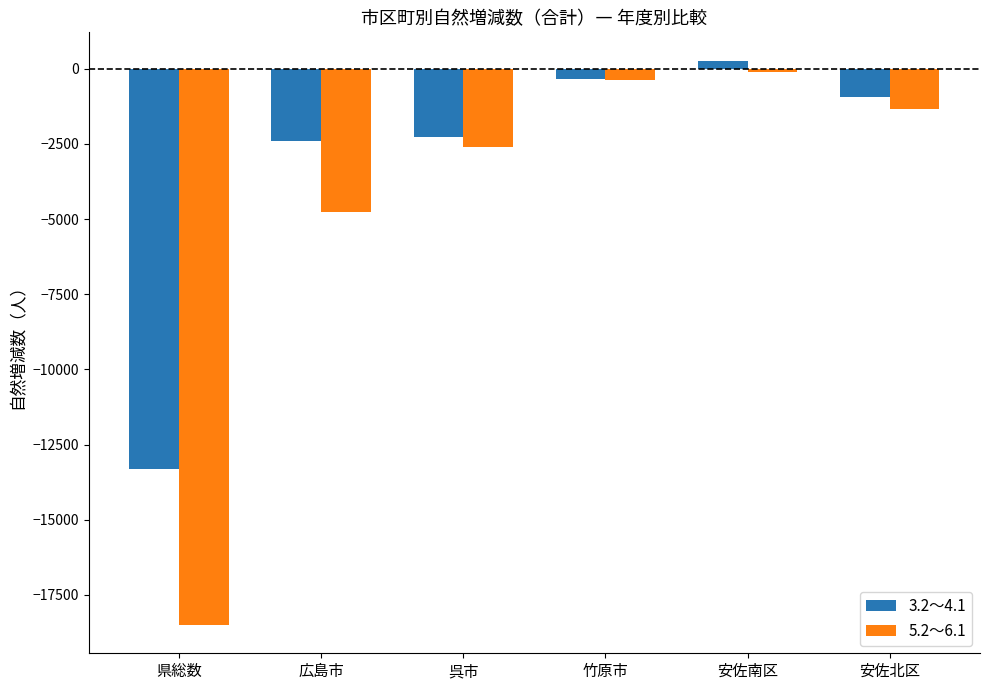

How many distinct data groups are displayed?

2